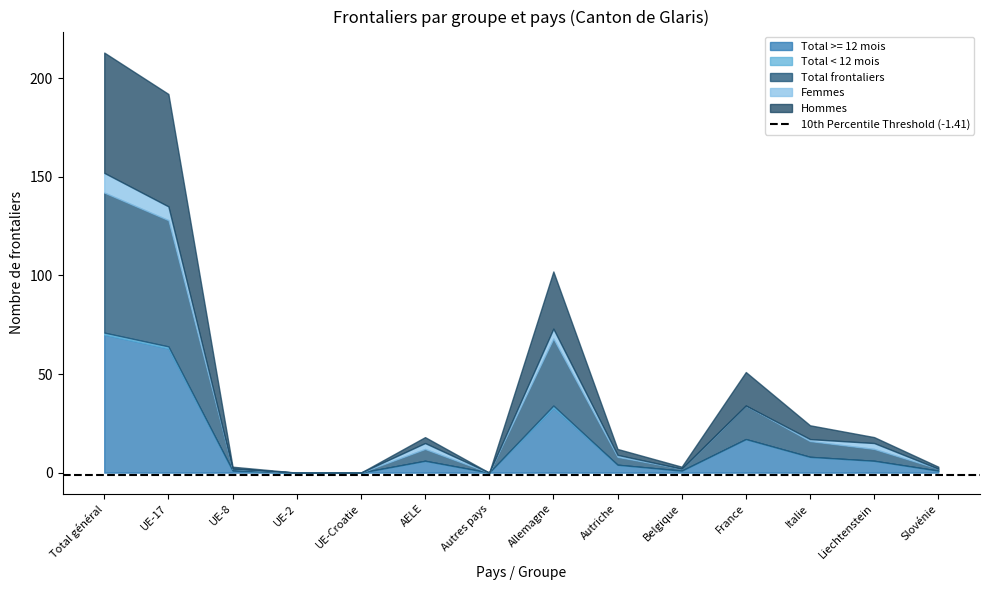

At which category does Hommes reach its first local peak?

AELE